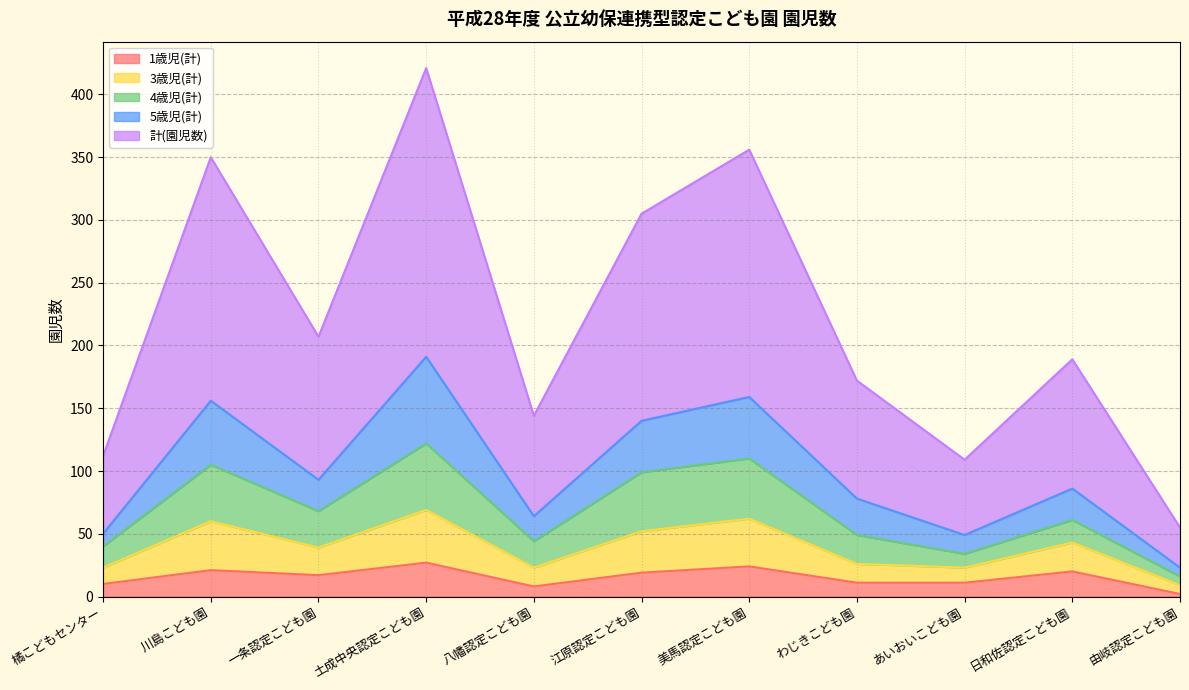

At which category is the sum across all series the highest?

土成中央認定こども園